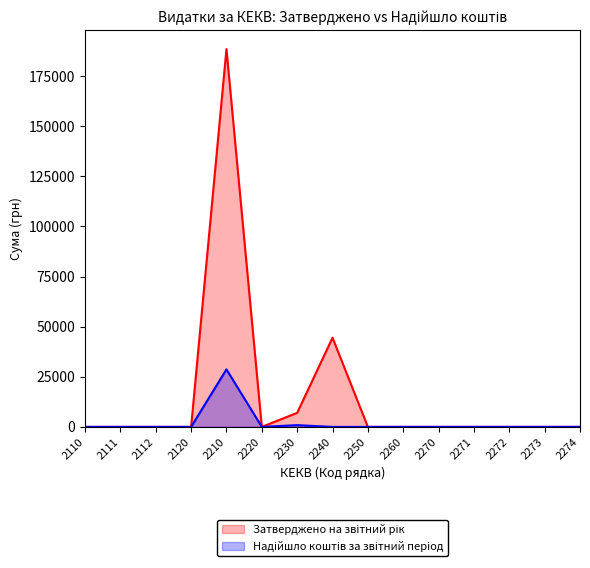

Reading left to right, extract all data points from this chart.

Затверджено на звітний рік: 2110=0.0	2111=0.0	2112=0.0	2120=0.0	2210=188500.0	2220=0.0	2230=7000.0	2240=44500.0	2250=0.0	2260=0.0	2270=0.0	2271=0.0	2272=0.0	2273=0.0	2274=0.0
Надійшло коштів за звітний період: 2110=0.0	2111=0.0	2112=0.0	2120=0.0	2210=28696.0	2220=0.0	2230=866.3	2240=0.0	2250=0.0	2260=0.0	2270=0.0	2271=0.0	2272=0.0	2273=0.0	2274=0.0